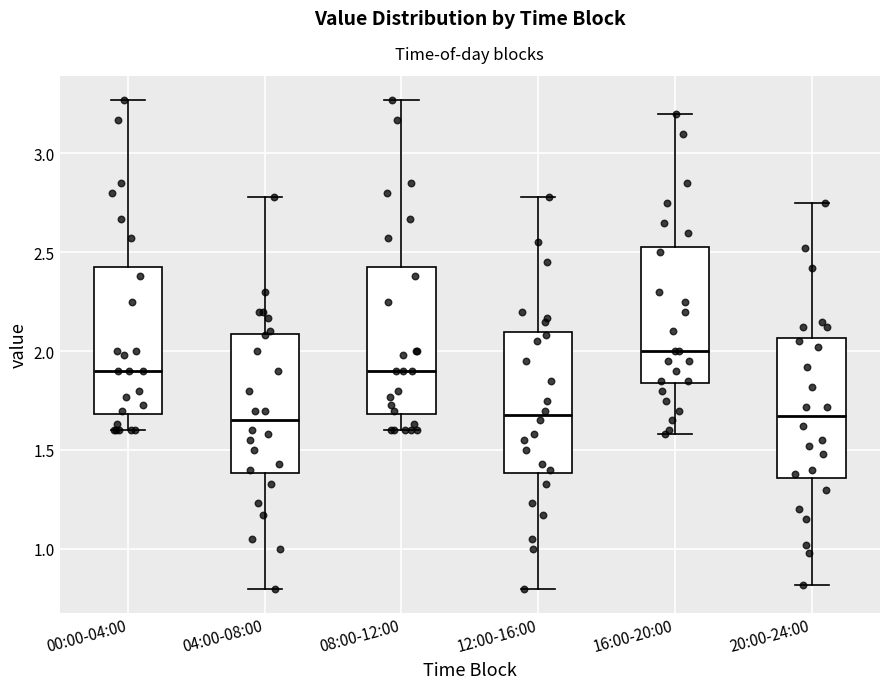

Reading left to right, transcribe this box plot: for each box, give where its median line is, the range the box spans, and where its two whiskers end, as read against the y-axis. The values are not printed on the chart, so give them approximately, as read against the axis.

00:00-04:00: median 1.90, box 1.70 to 2.45, whiskers 1.60 to 3.25
04:00-08:00: median 1.65, box 1.40 to 2.10, whiskers 0.80 to 2.80
08:00-12:00: median 1.90, box 1.70 to 2.45, whiskers 1.60 to 3.25
12:00-16:00: median 1.70, box 1.40 to 2.10, whiskers 0.80 to 2.80
16:00-20:00: median 2.00, box 1.85 to 2.55, whiskers 1.60 to 3.20
20:00-24:00: median 1.65, box 1.35 to 2.05, whiskers 0.80 to 2.75